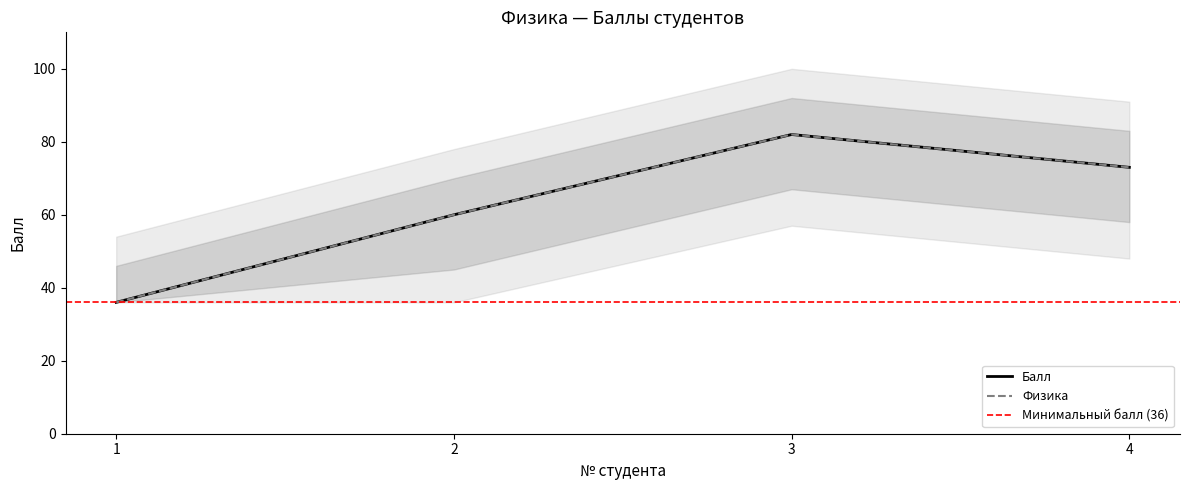

Reading left to right, what are all the values shown in this chart?

Балл: 1=36	2=60	3=82	4=73
Физика: 1=36	2=60	3=82	4=73